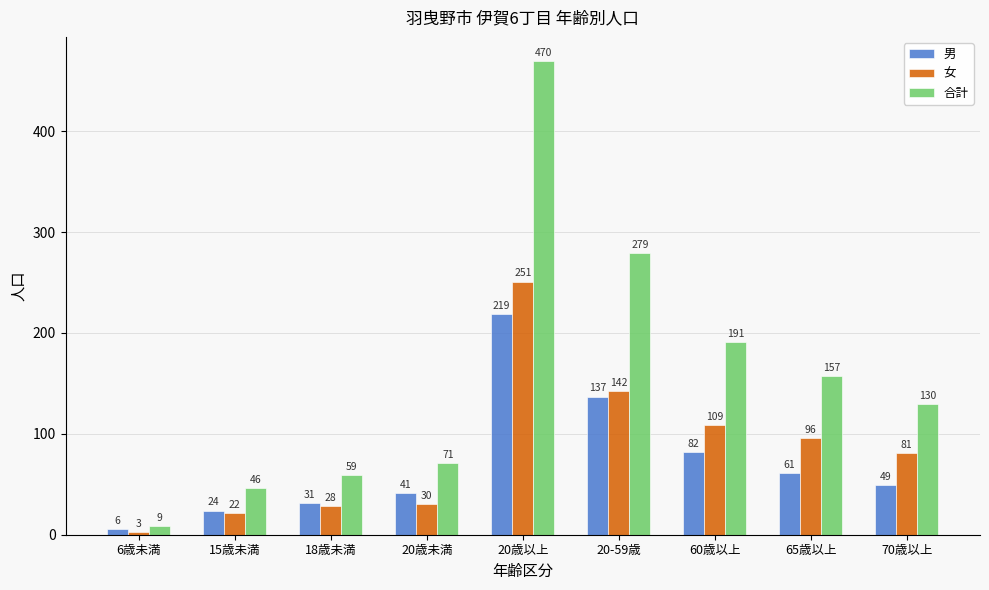

What is the label of the 3rd bar from the right?

60歳以上